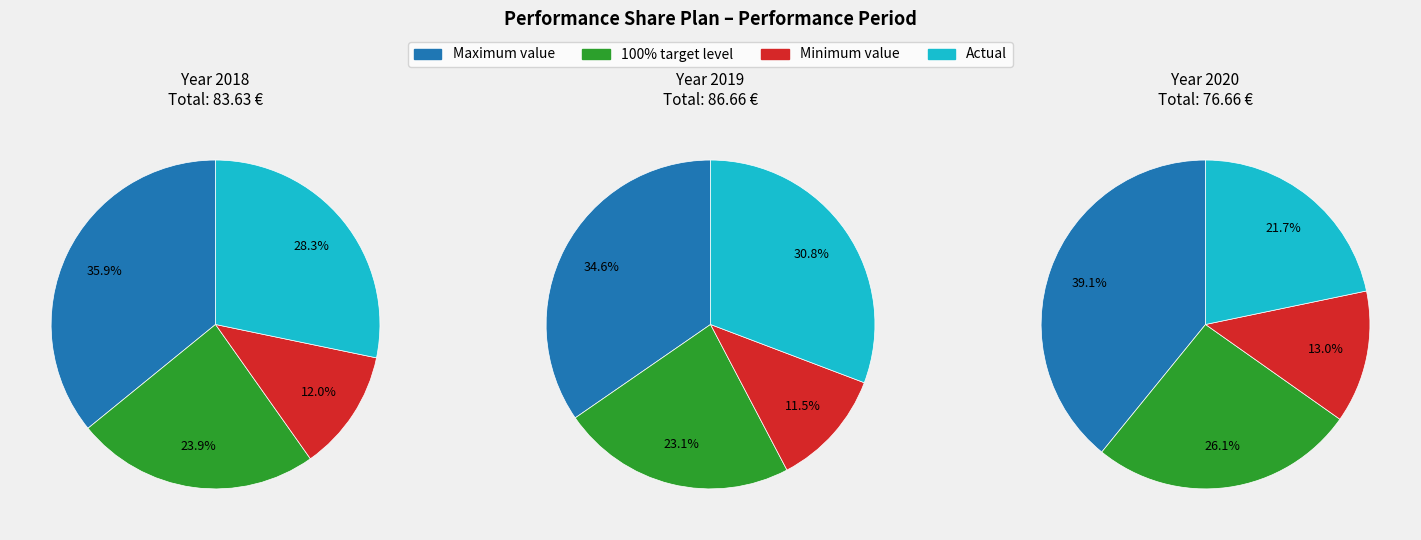

What percentage is NOT represented by 2019?

66.7%